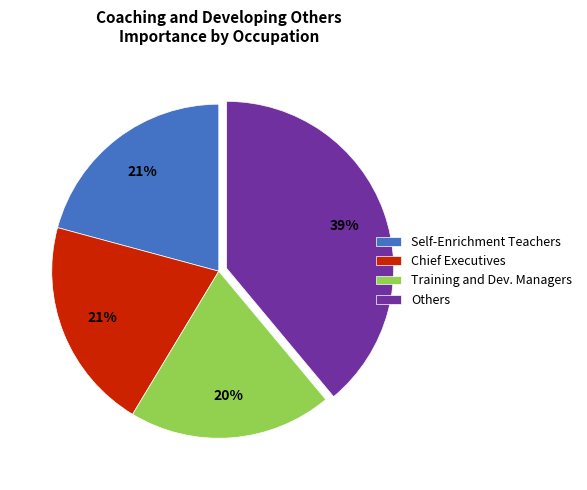

Does Self-Enrichment Teachers represent more than half of the total?

No